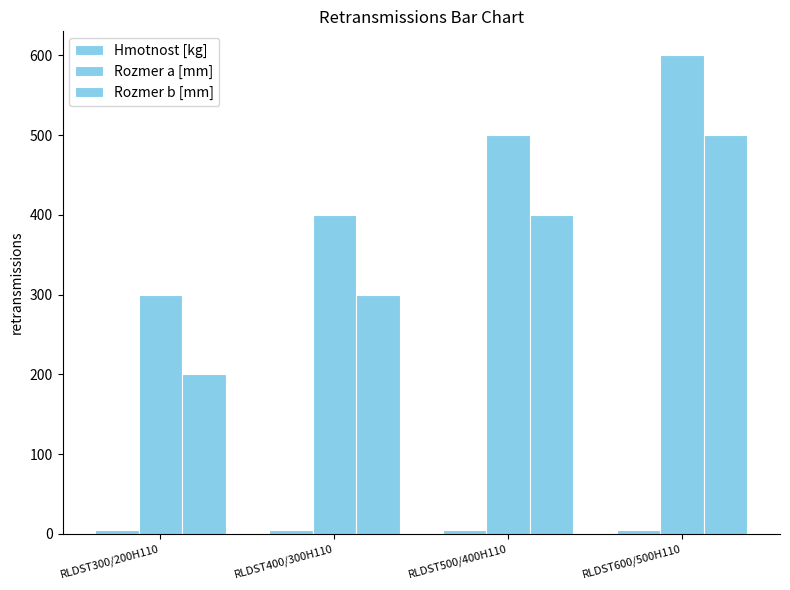

How many groups of bars are there?

4